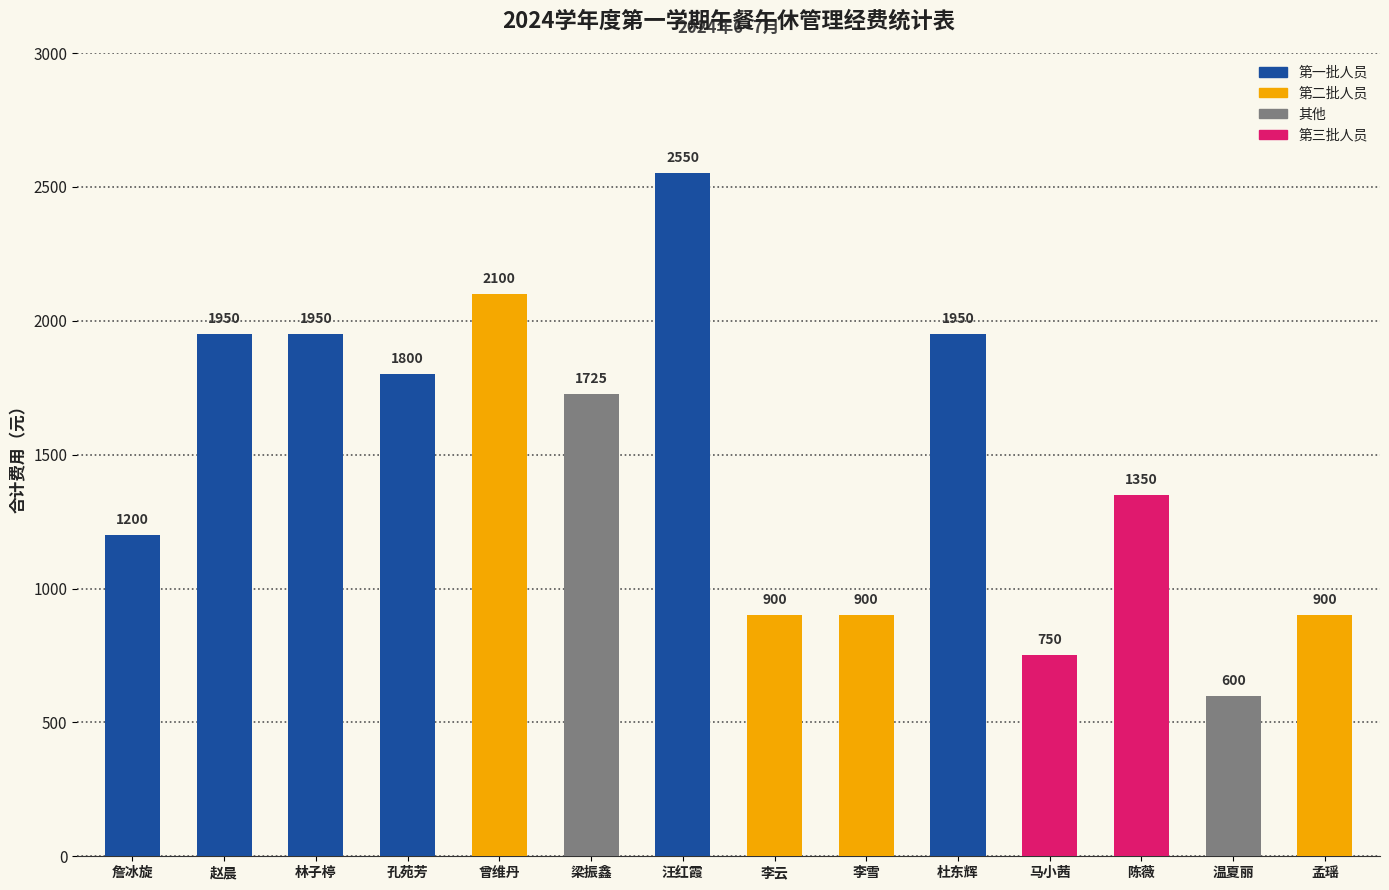

At which label is the value closest to 1575?

梁振鑫